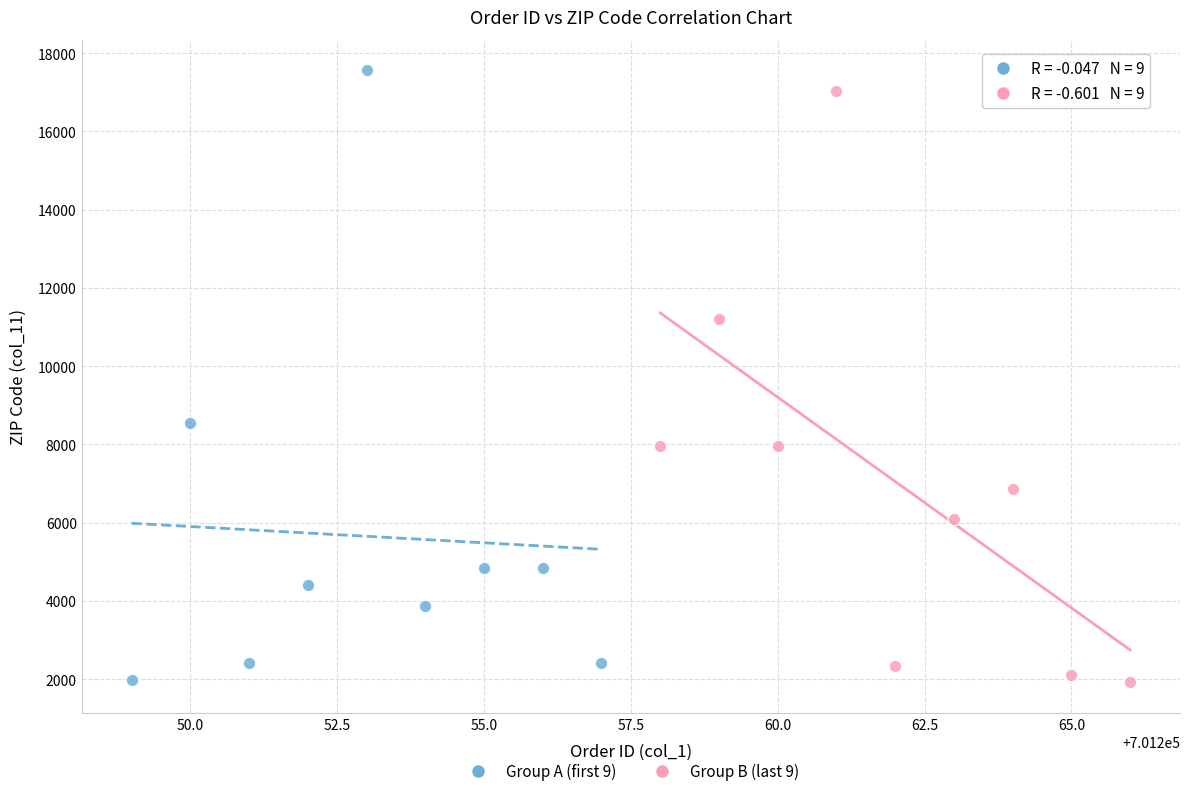

What are all the series names shown in the legend?

Group A (first 9), Group B (last 9)